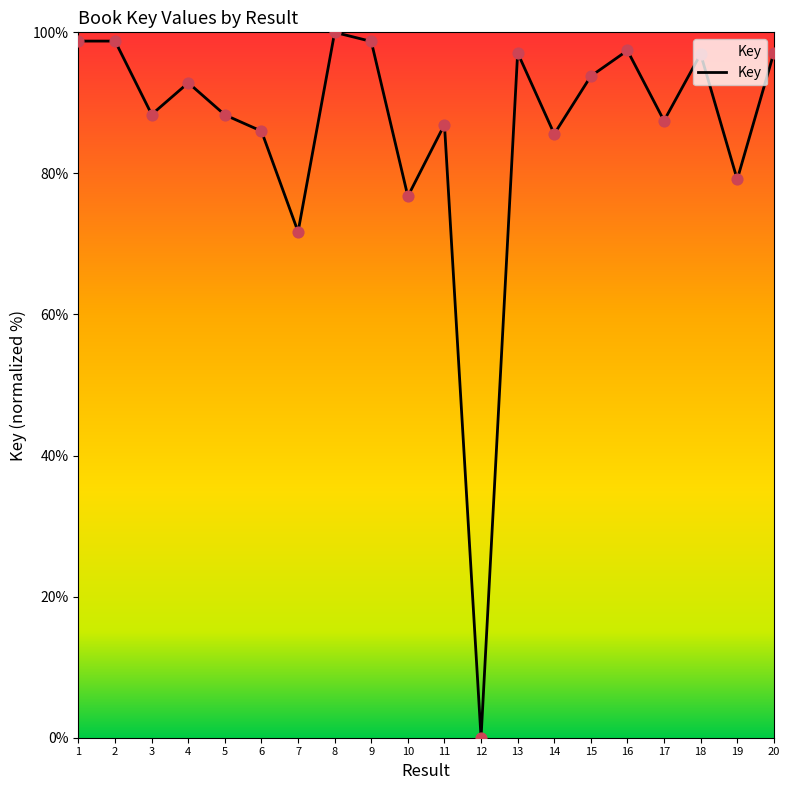

Between 4 and 5, which is larger?

4